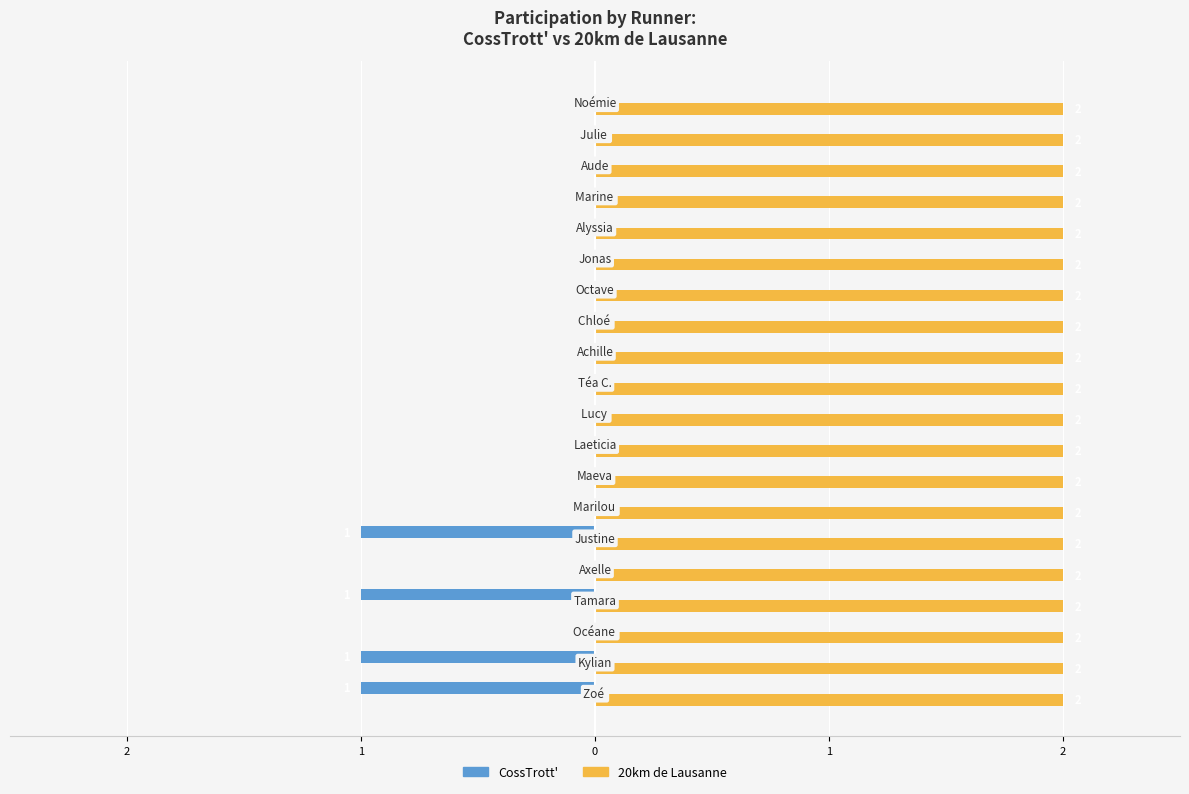

What are all the series names shown in the legend?

CossTrott', 20km de Lausanne